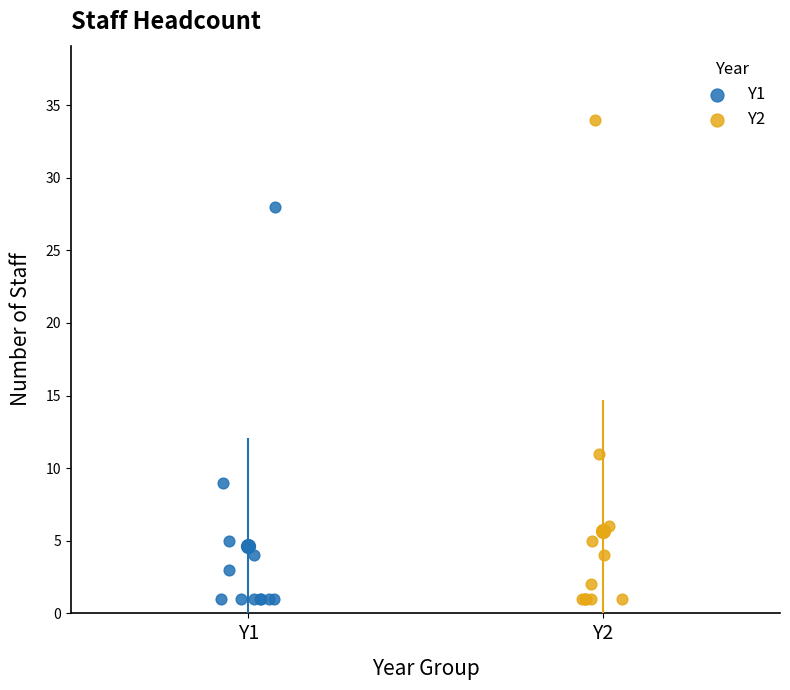

Which series contains the highest Y value?

Y2